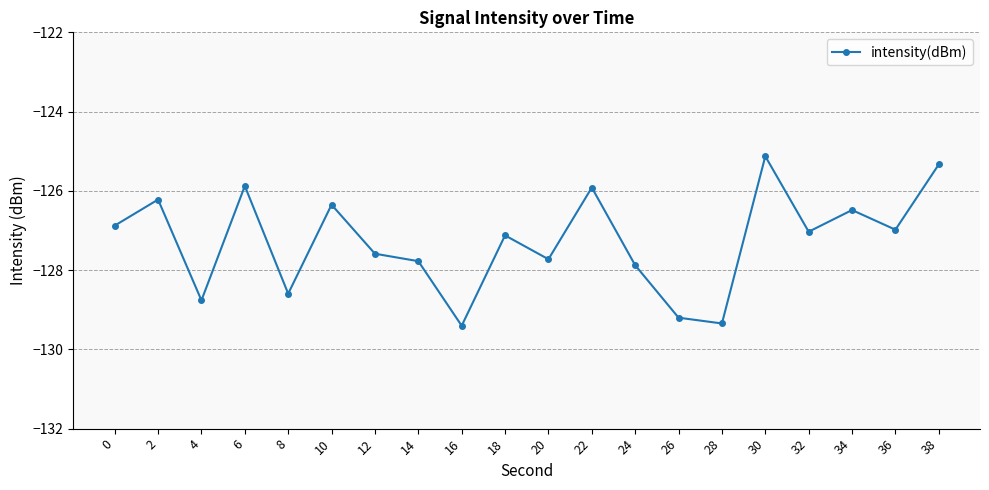

Reading left to right, transcribe all the data shown in this chart.

-126.9	-126.2	-128.8	-125.9	-128.6	-126.3	-127.6	-127.8	-129.4	-127.1	-127.7	-125.9	-127.9	-129.2	-129.3	-125.1	-127.0	-126.5	-127.0	-125.3